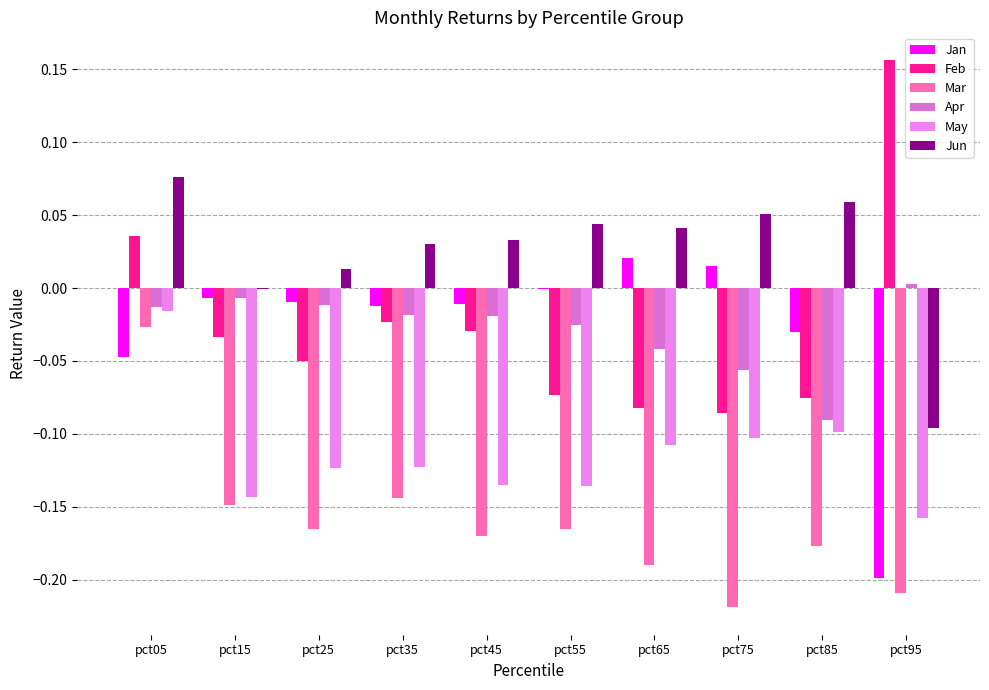

Is it true that Jun equals 0.0 at pct55?

False